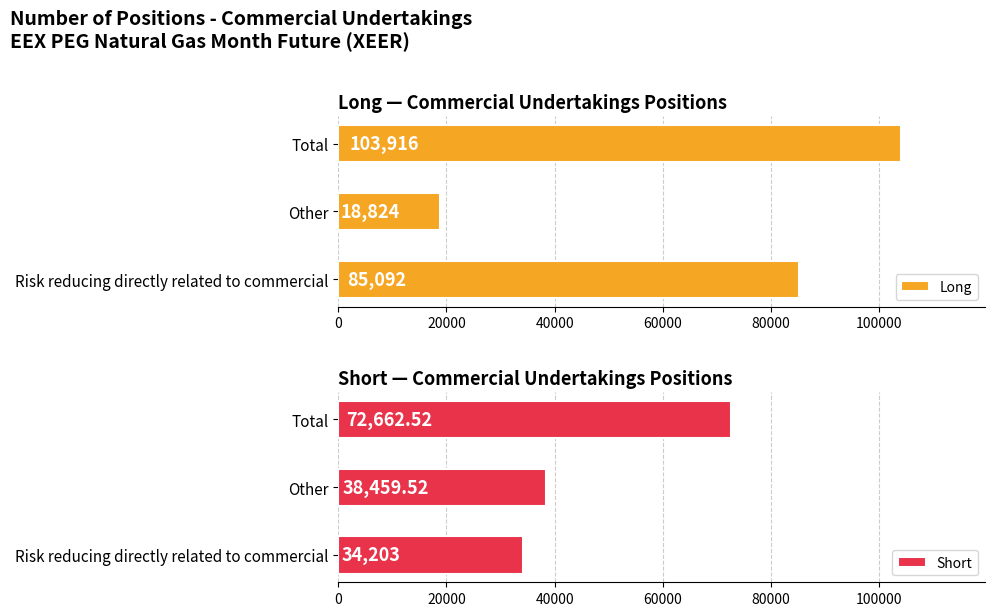

Rank the categories by Long value from highest to lowest.

Total, Risk reducing directly related to commercial, Other